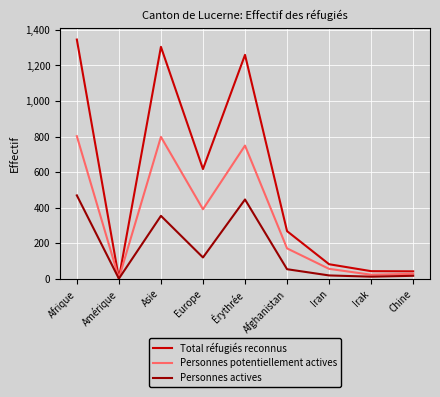

True or false: Personnes actives has a value of 120 at Europe.

True